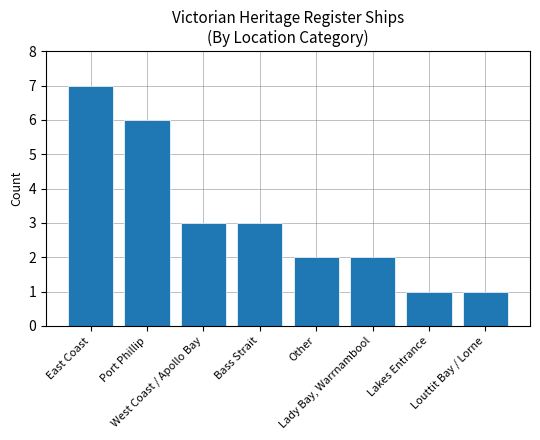

What is the label of the 5th bar from the left?

Other